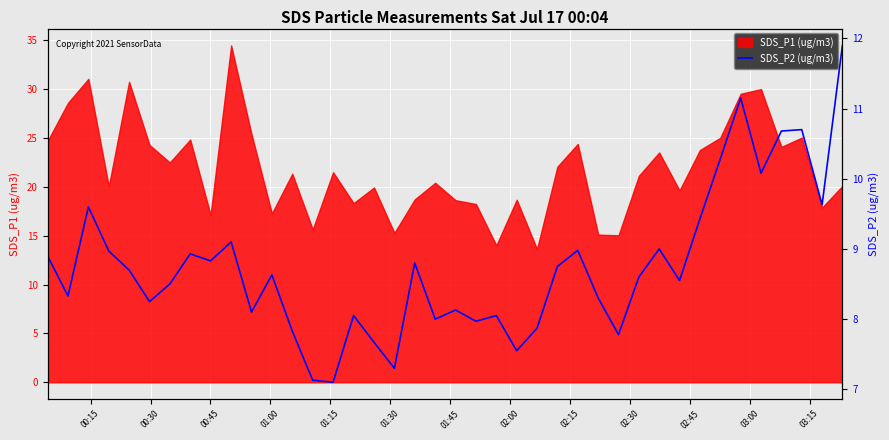

Does the chart display data point markers on the line(s)?

No